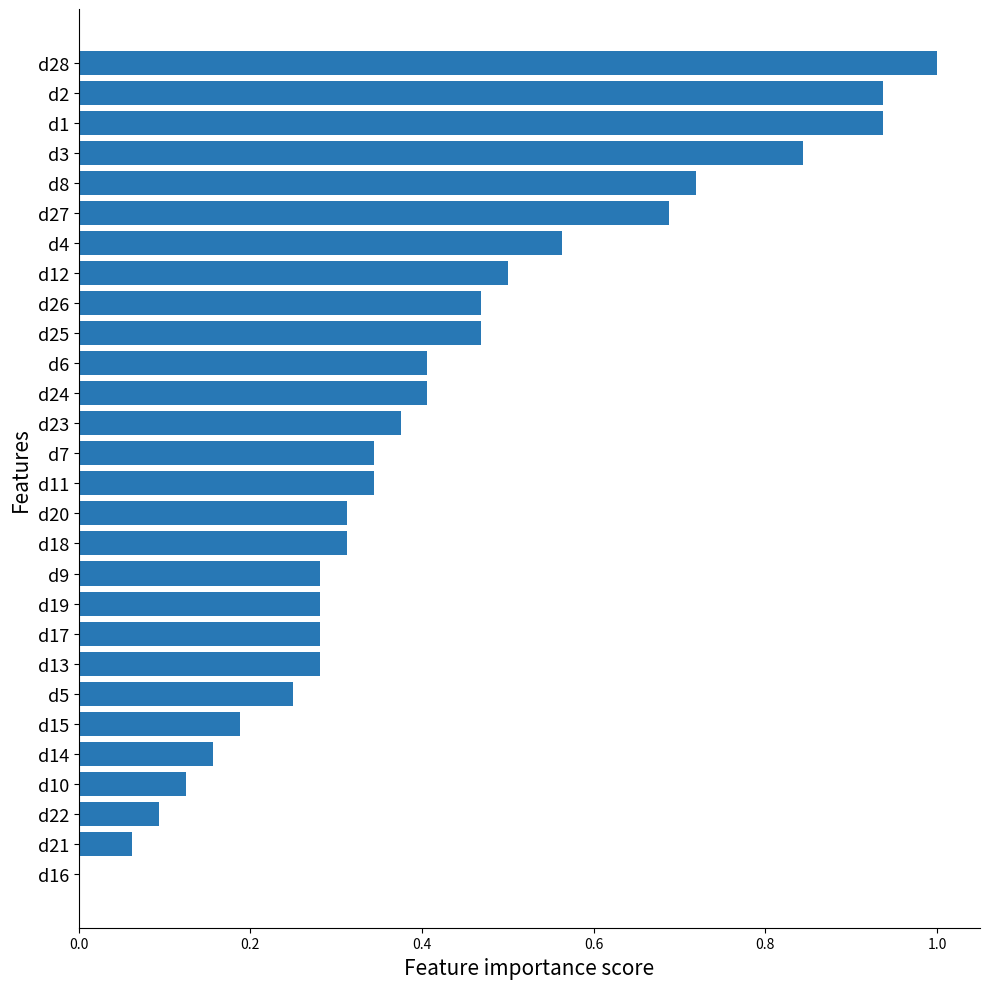

What is the sum of all values?

11.6